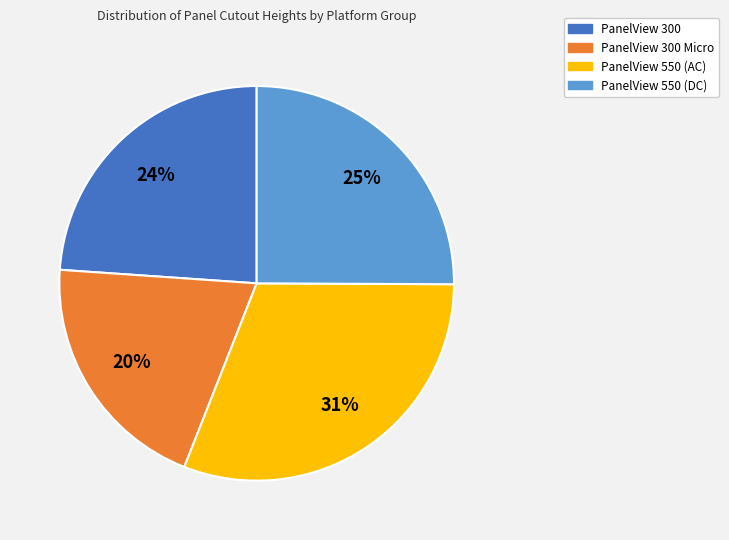

Combined, do PanelView 300 Micro and PanelView 550 (AC) account for over 50%?

Yes